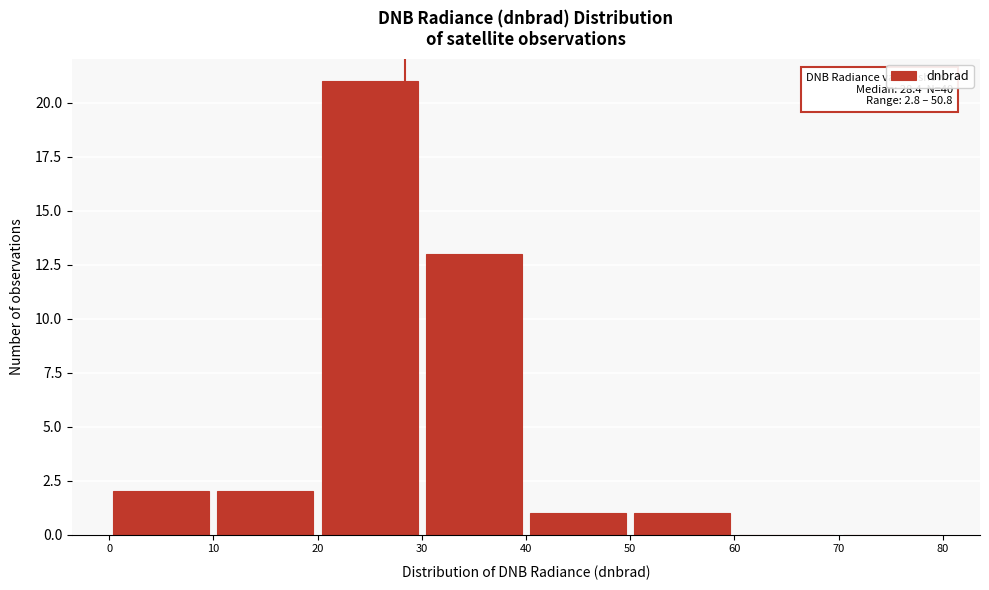

Over which range of the x-axis is the bar tallest?

20 to 30